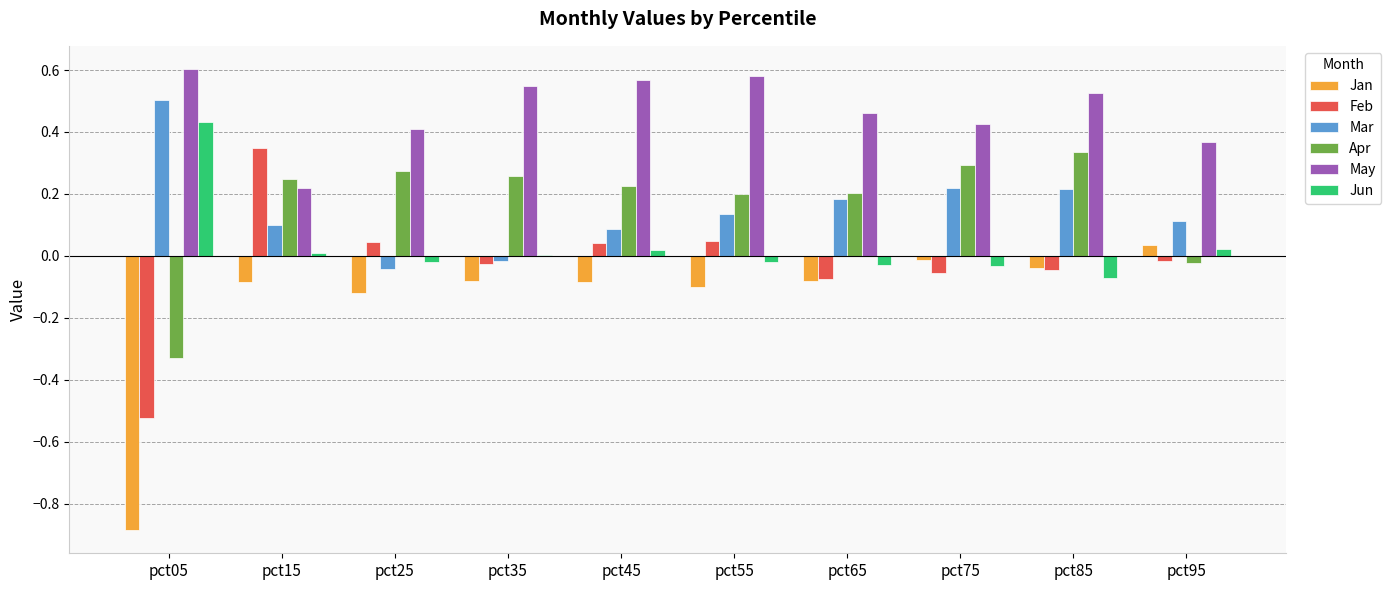

At which category does the chart reach its peak across all series?

pct05